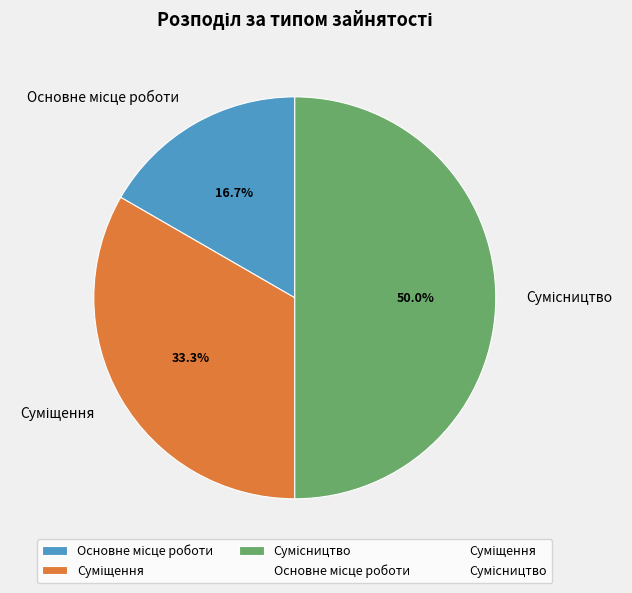

What is the smallest slice in the pie chart?

Основне місце роботи